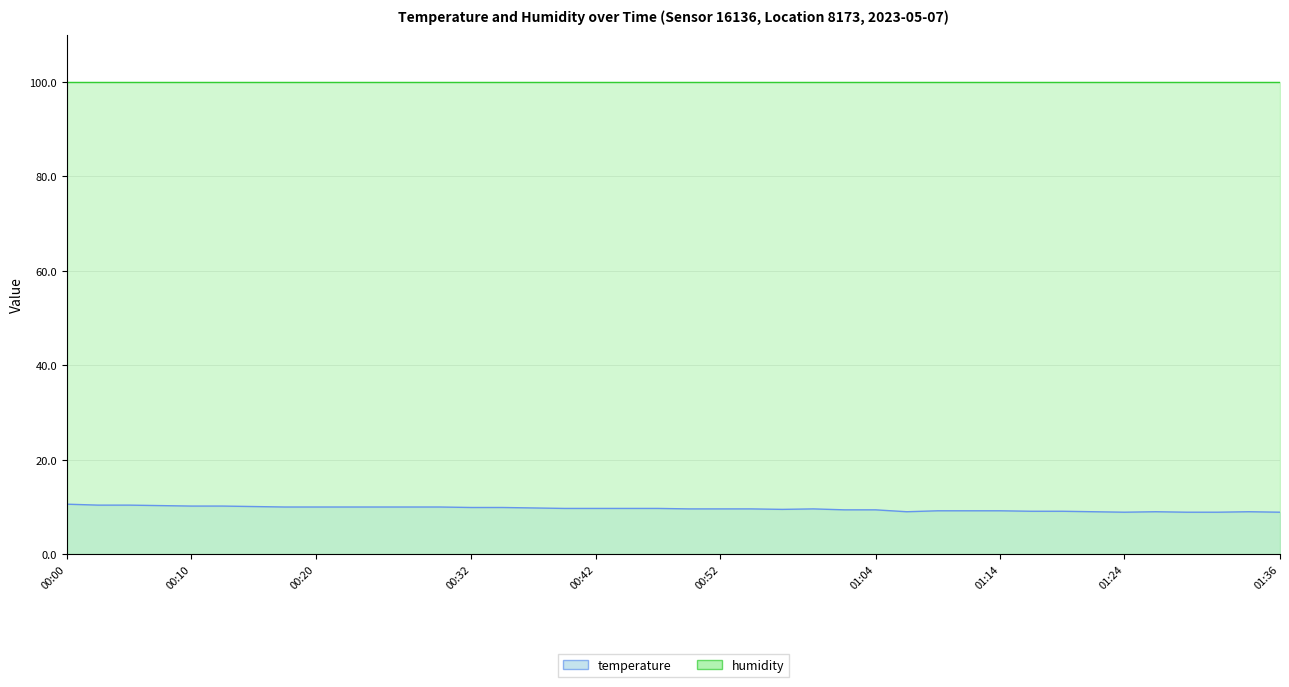

How many points are lower than both their immediate neighbors (excluding endpoints)?

3